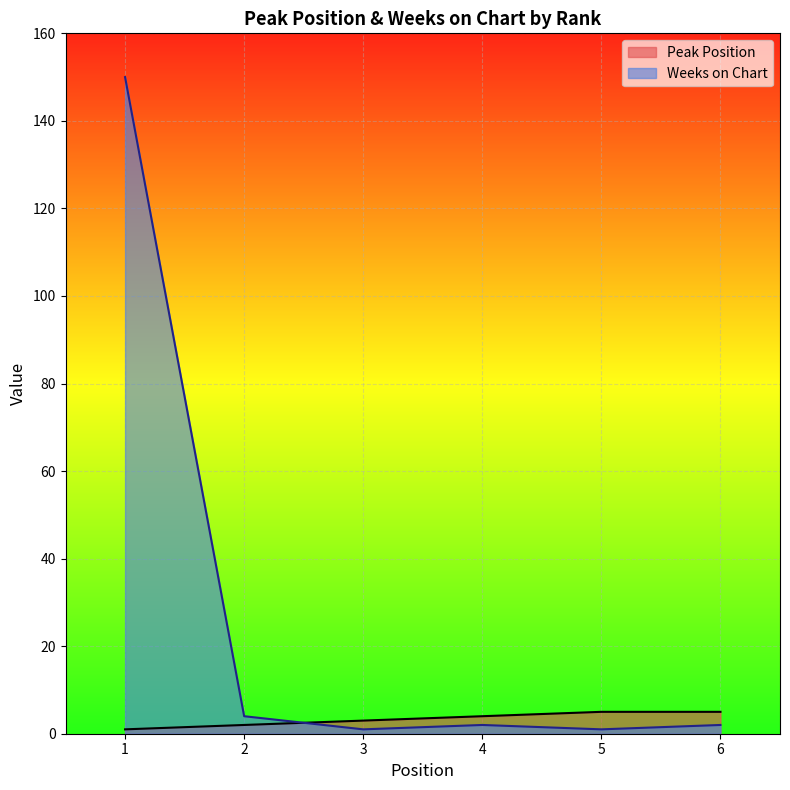

The Peak Position series shows 1 at 1. True or false?

True